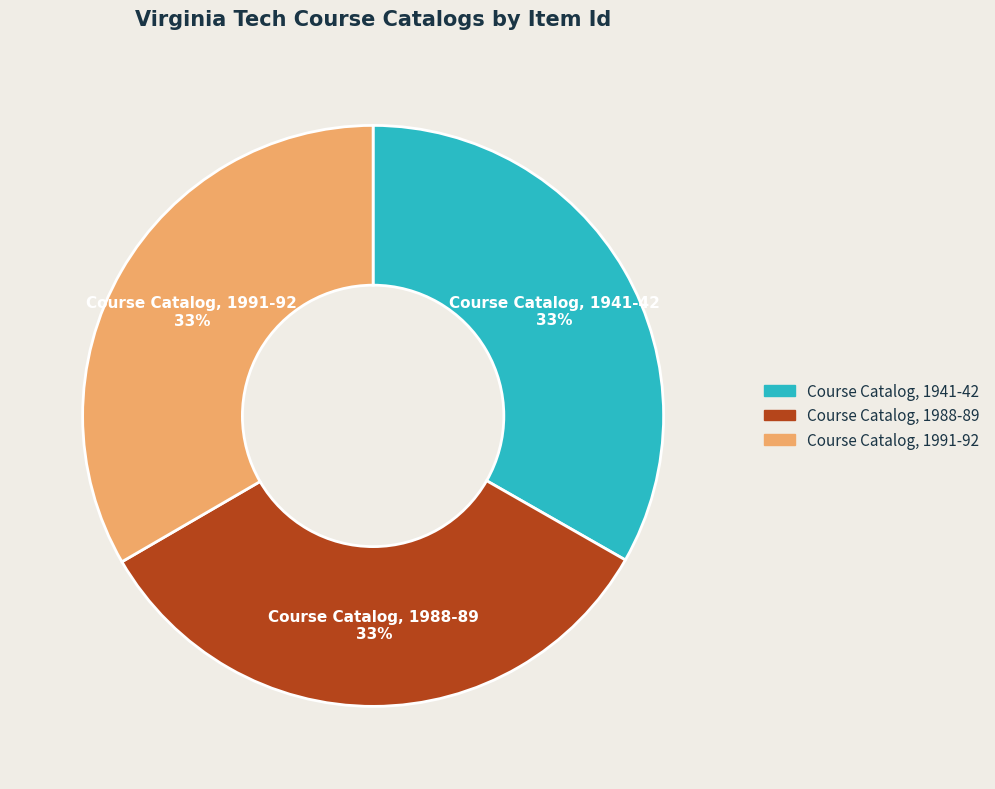

To the nearest percent, what is the average slice percentage?

33%